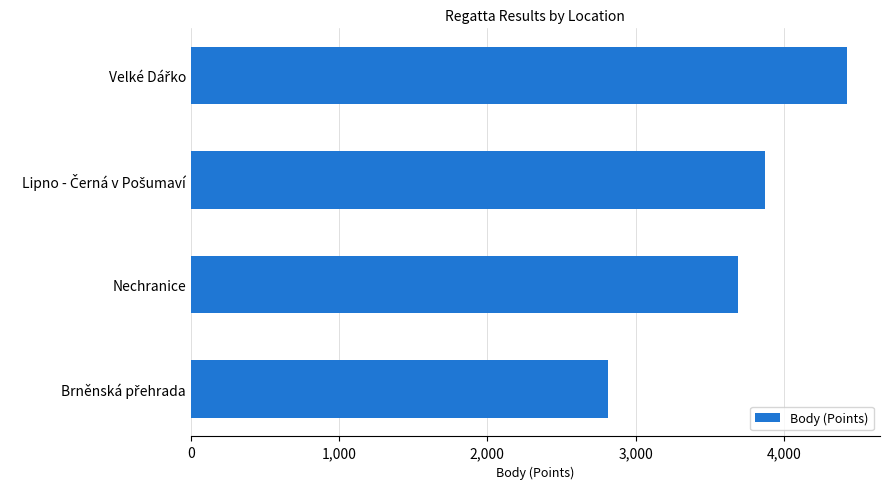

Does the chart contain stacked bars?

No